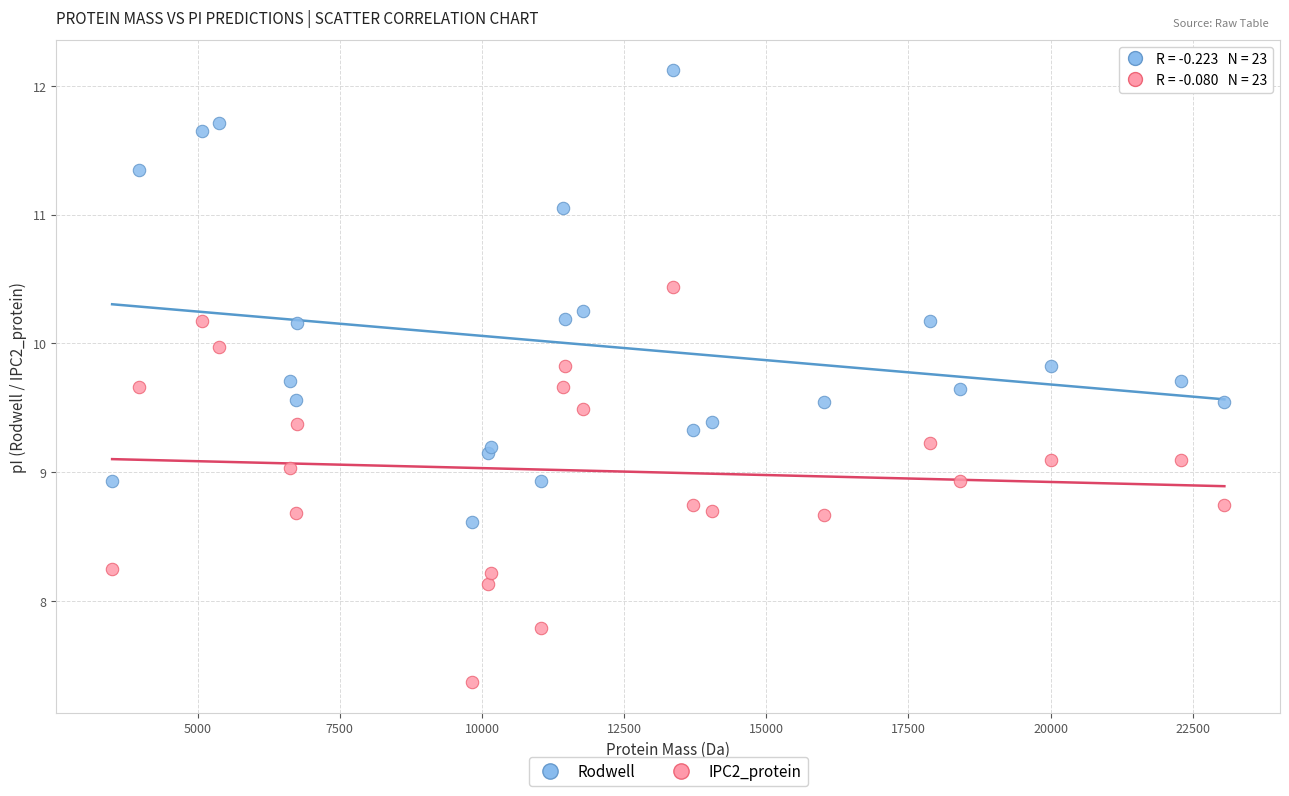

Which series has the widest spread of Y values?

Rodwell